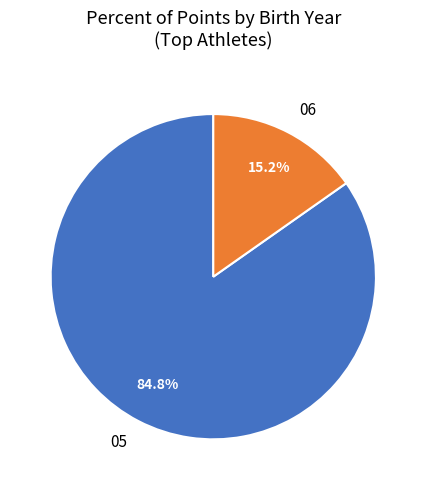

What percentage do 05 and 06 together represent?

100.0%